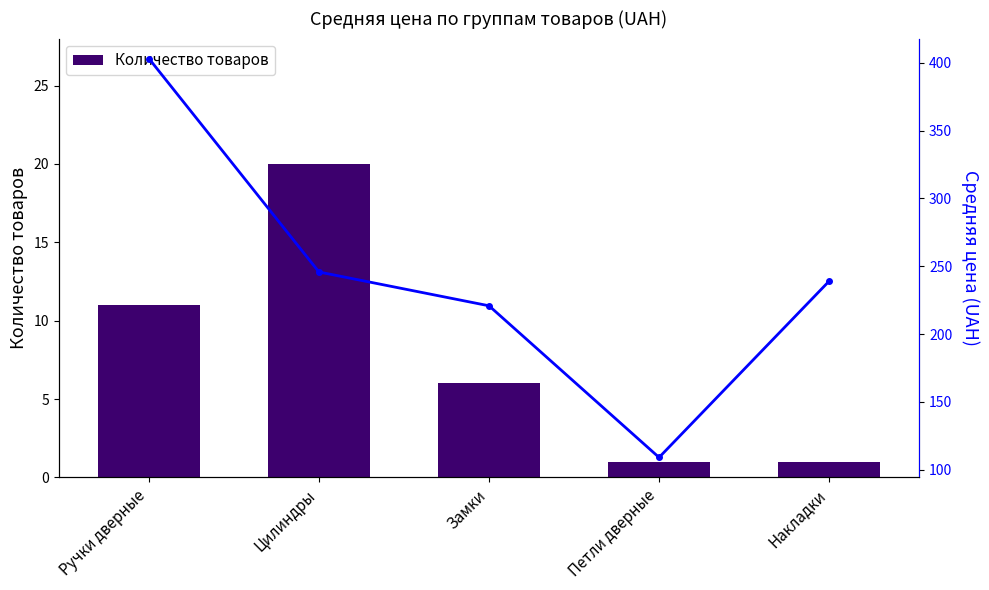

At which category does the chart reach its minimum across all series?

Петли дверные